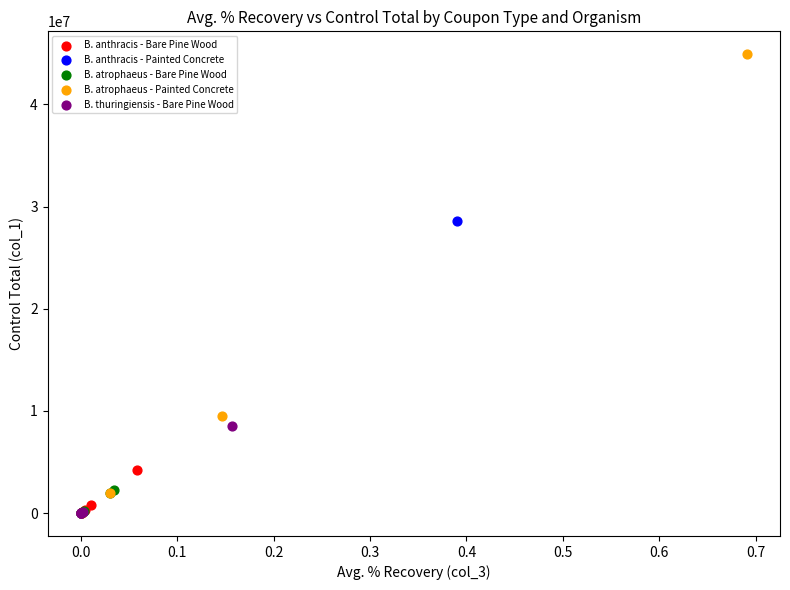

Which series has the widest spread of Y values?

B. atrophaeus - Painted Concrete